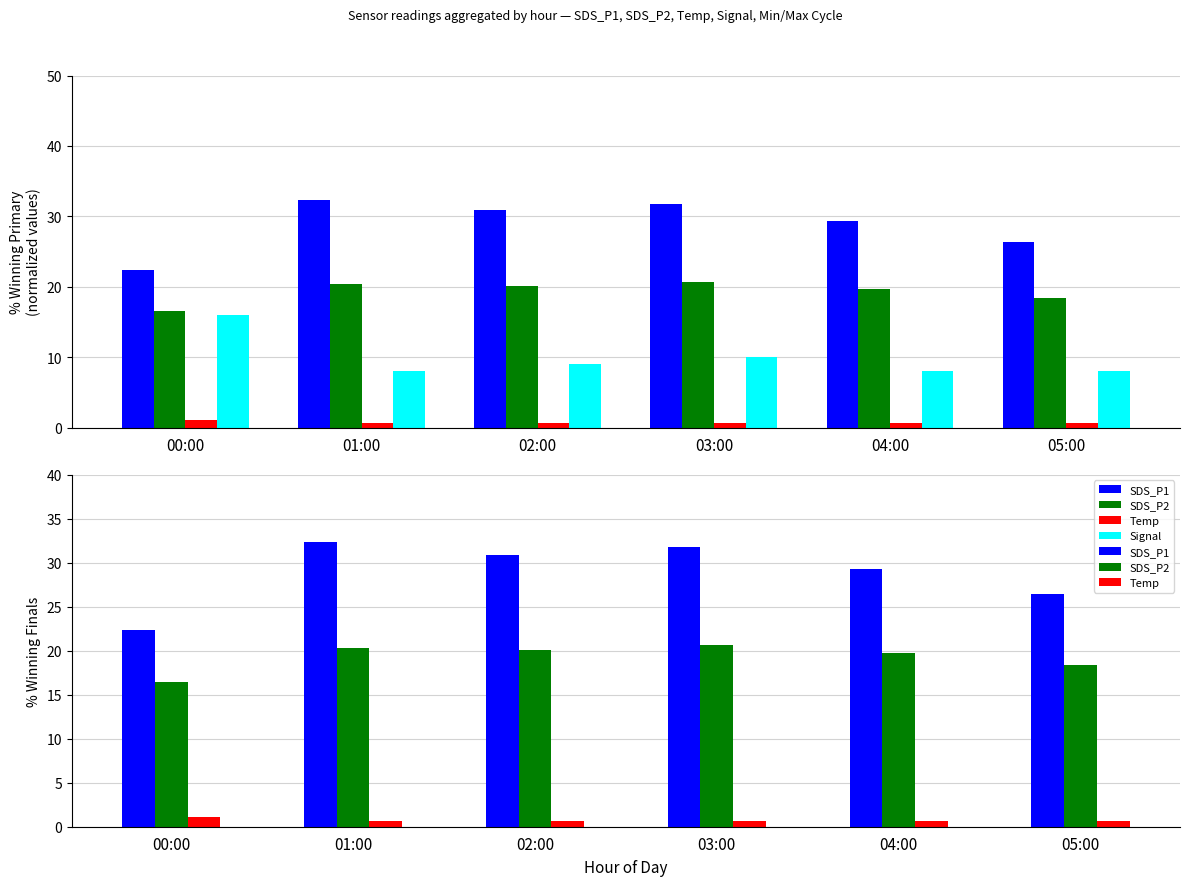

List the series in order of their peak value, highest first.

SDS_P1, SDS_P2, Signal, Temp